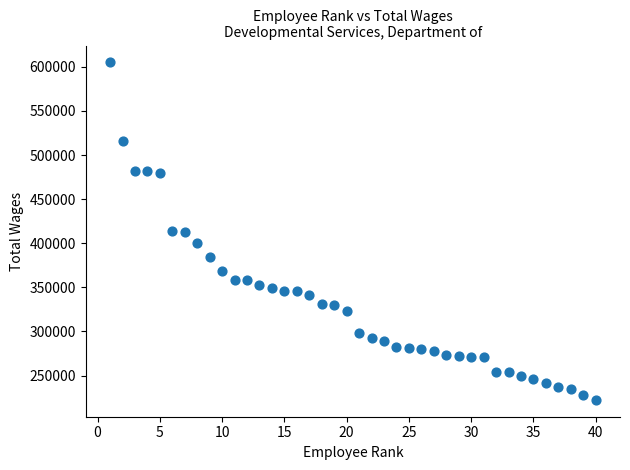

What is the range of X values (max minus min)?

39.0